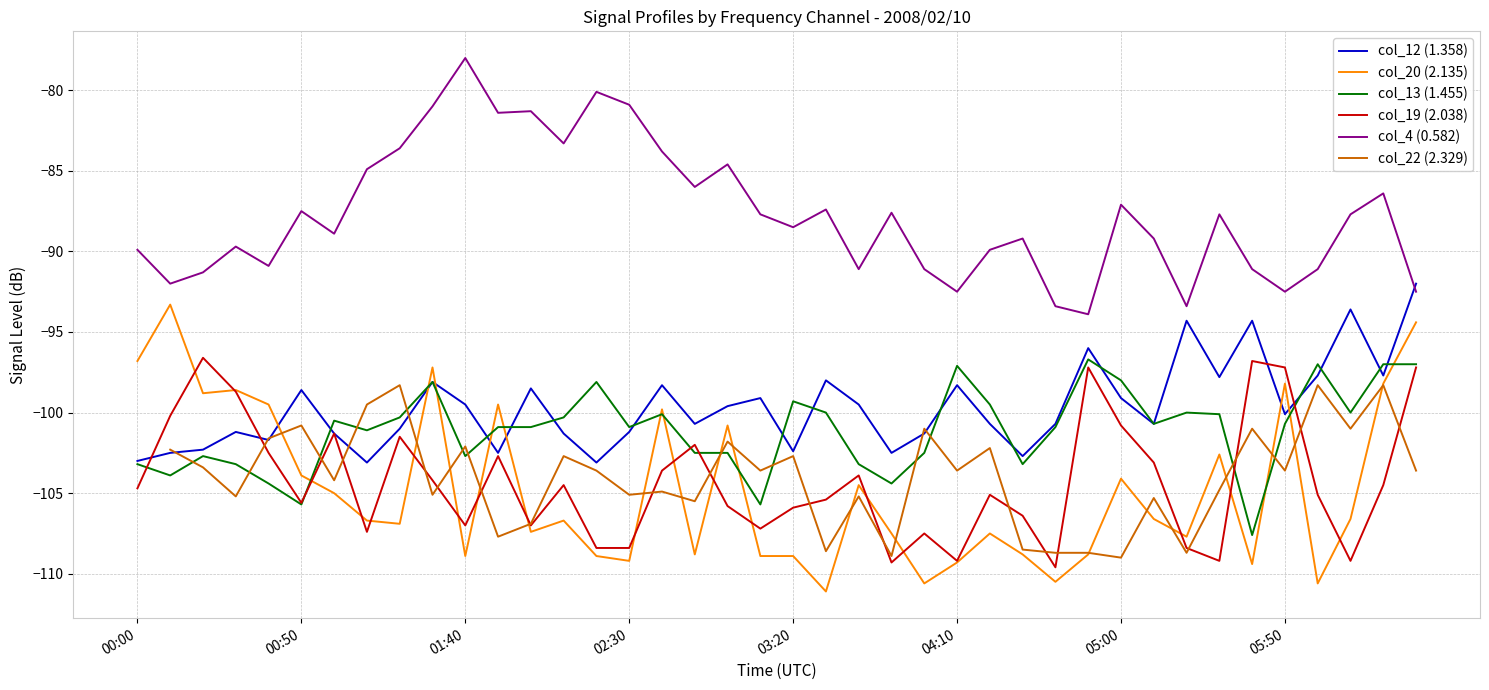

What is the highest value of the col_13 (1.455) series?

-96.7